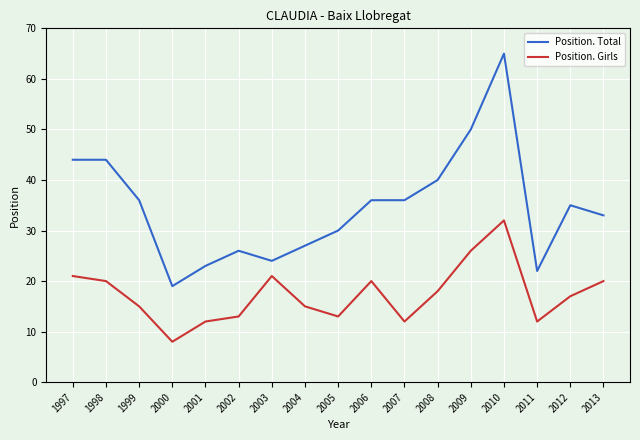

True or false: Position. Total and Position. Girls intersect in this chart.

False